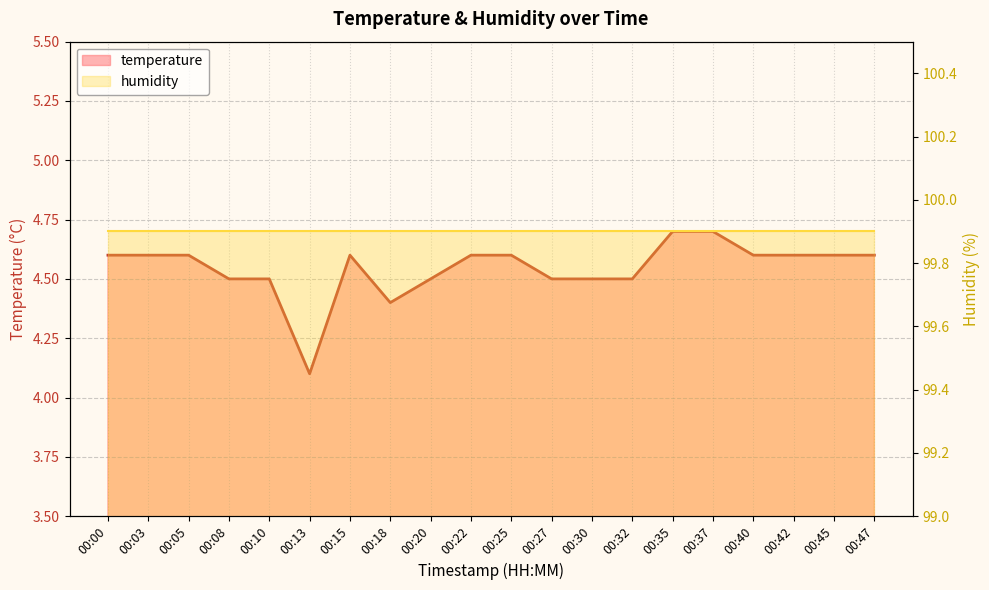

At which category does temperature reach its first local peak?

00:15